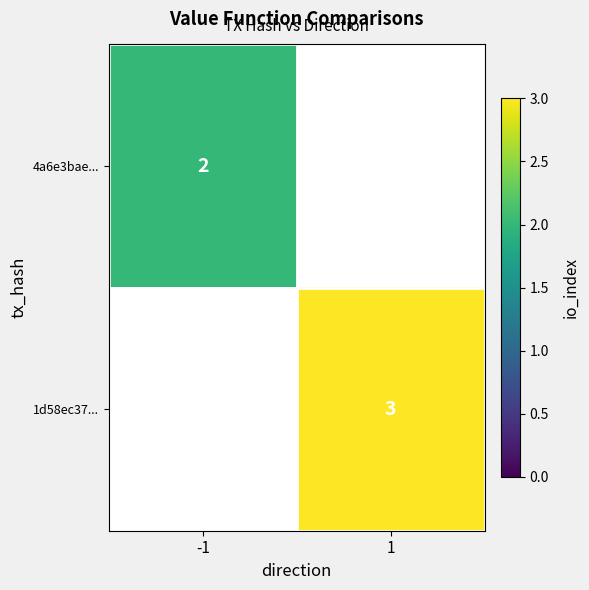

At how many categories does at least one series exceed 2?

1